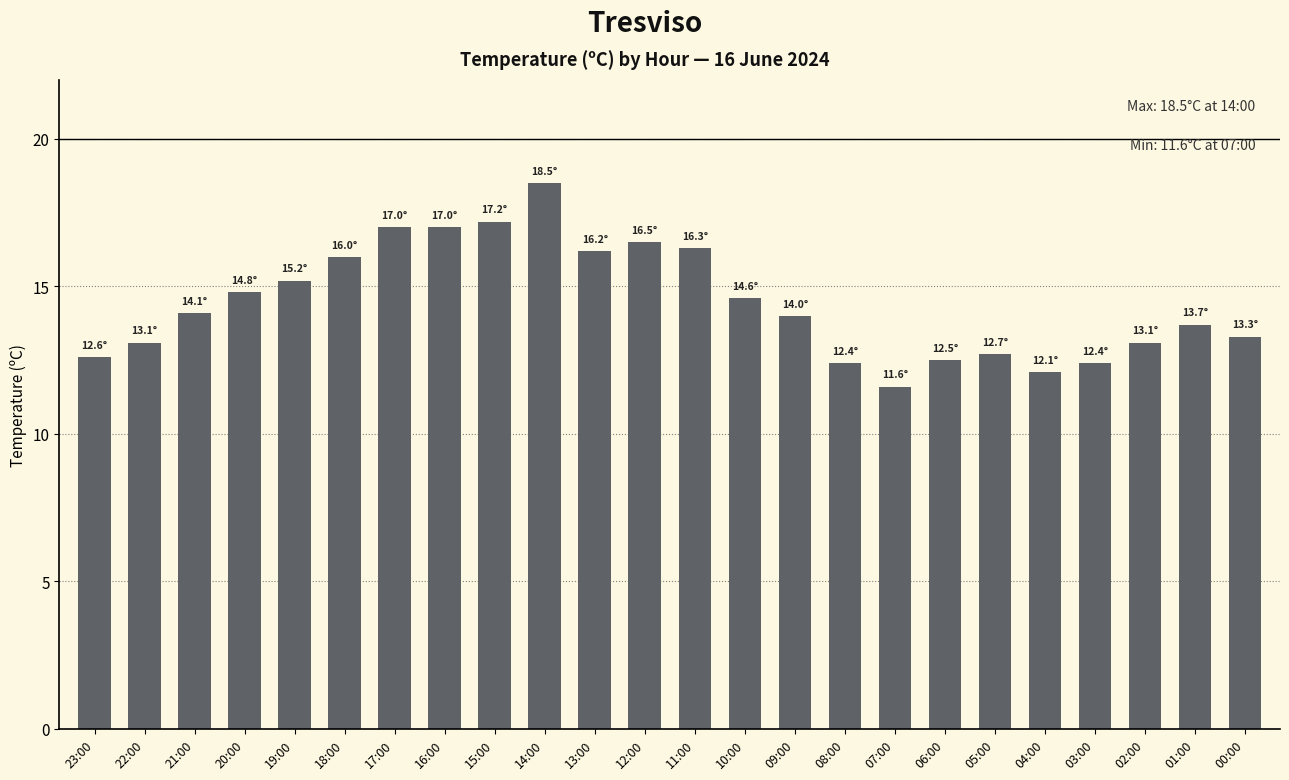

What is the sum of the values at 05:00 and 17:00?

29.7